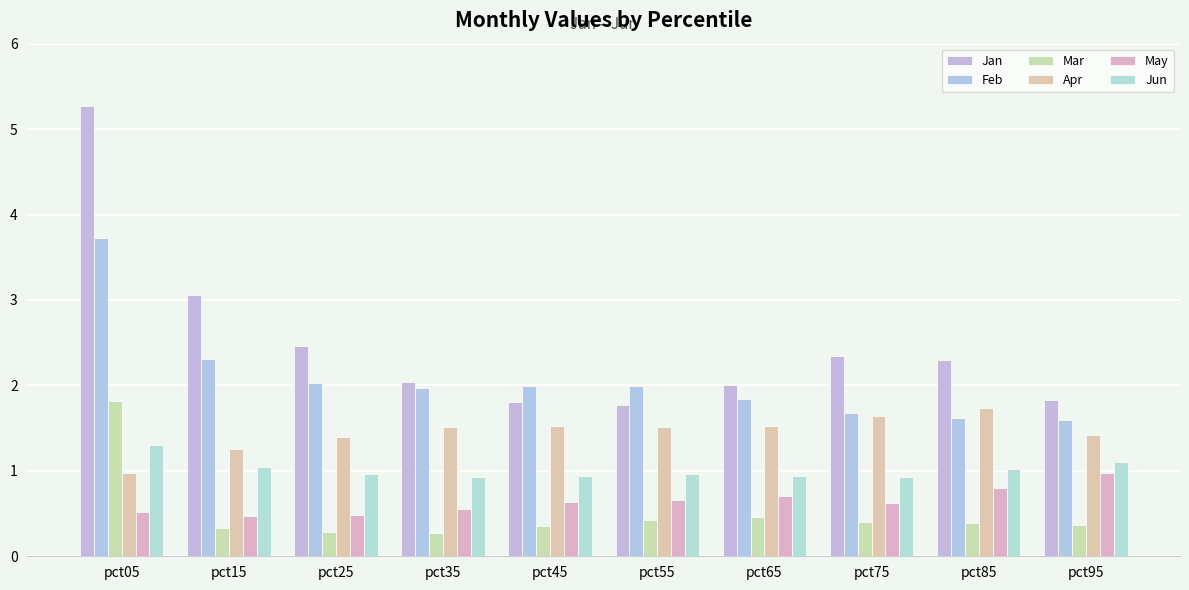

Does the chart contain stacked bars?

No